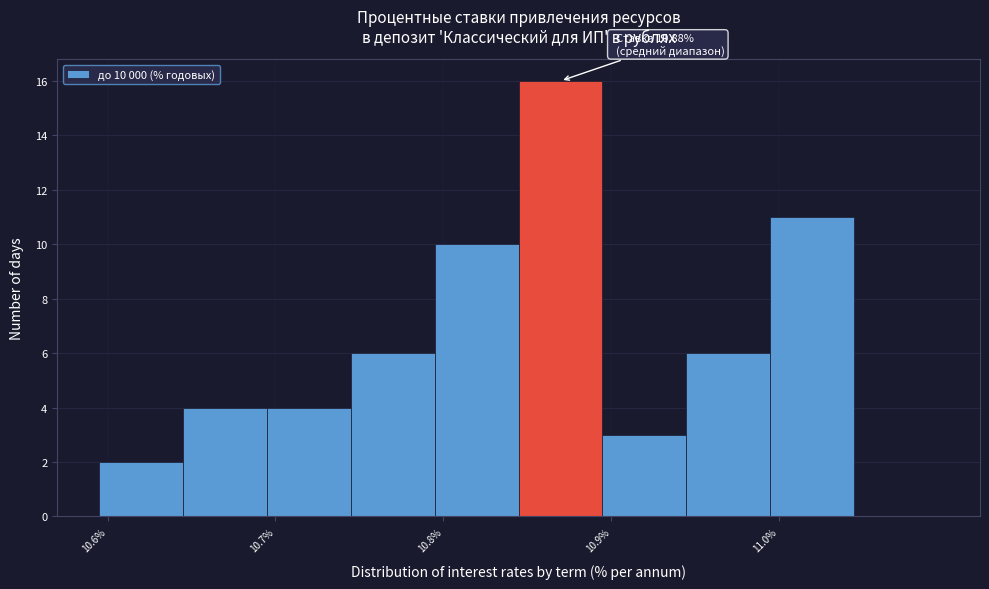

Which range on the x-axis has the tallest bar?

10.845 to 10.895